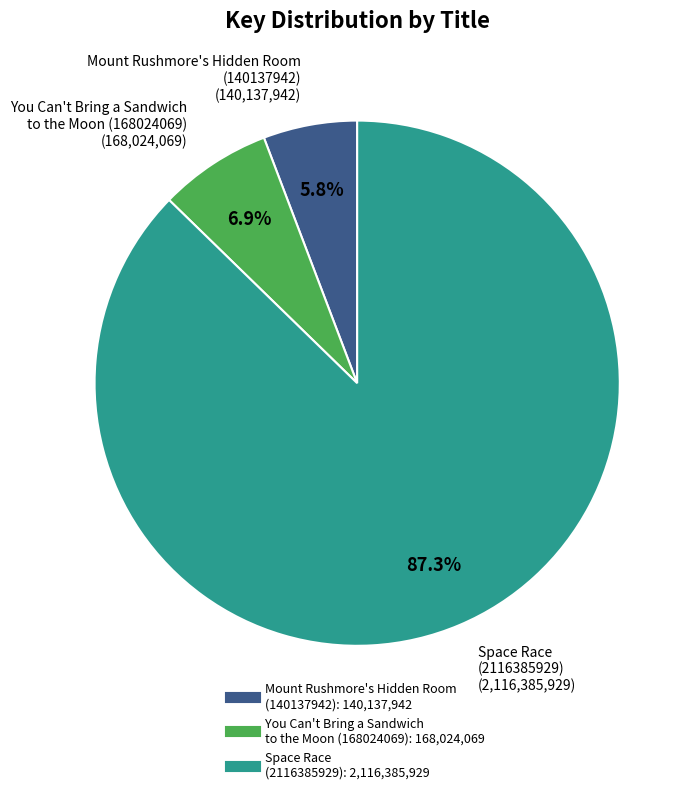

Between You Can't Bring a Sandwich to the Moon (168024069) and Space Race (2116385929), which is larger?

Space Race (2116385929)